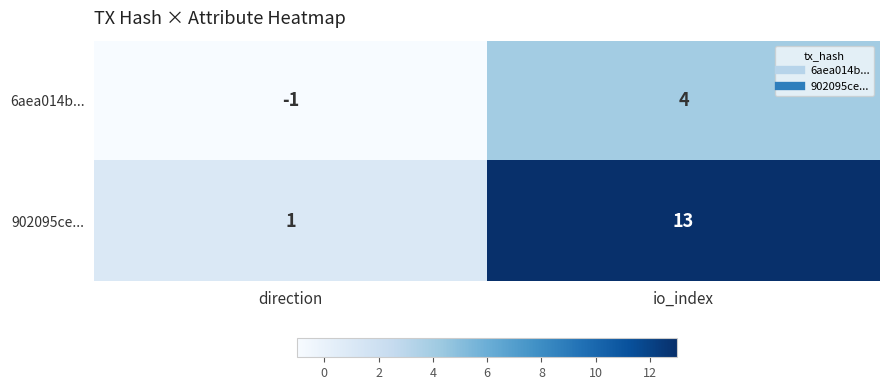

Reading right to left, what are all the values shown in this chart?

6aea014b...: io_index=4	direction=-1
902095ce...: io_index=13	direction=1